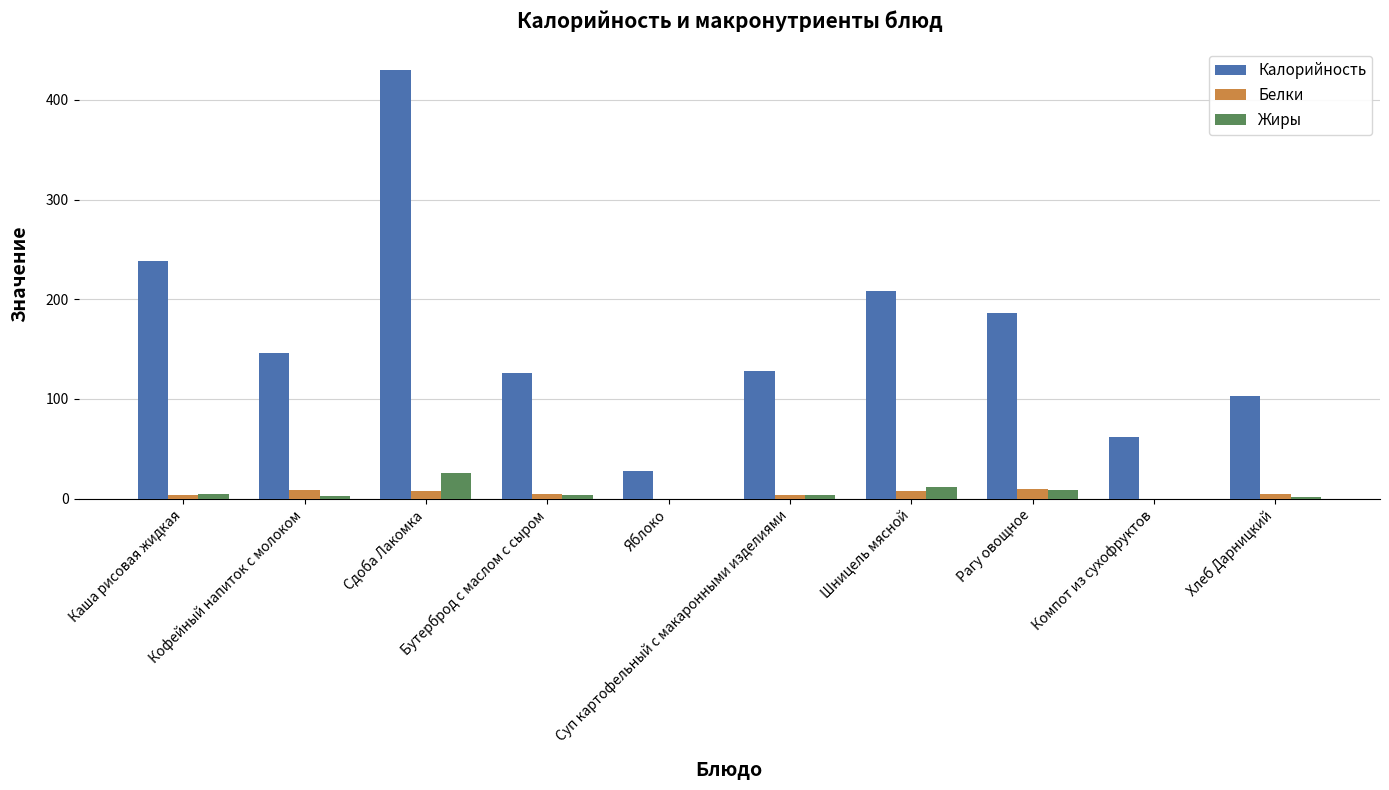

Which series has the largest total across all categories?

Калорийность